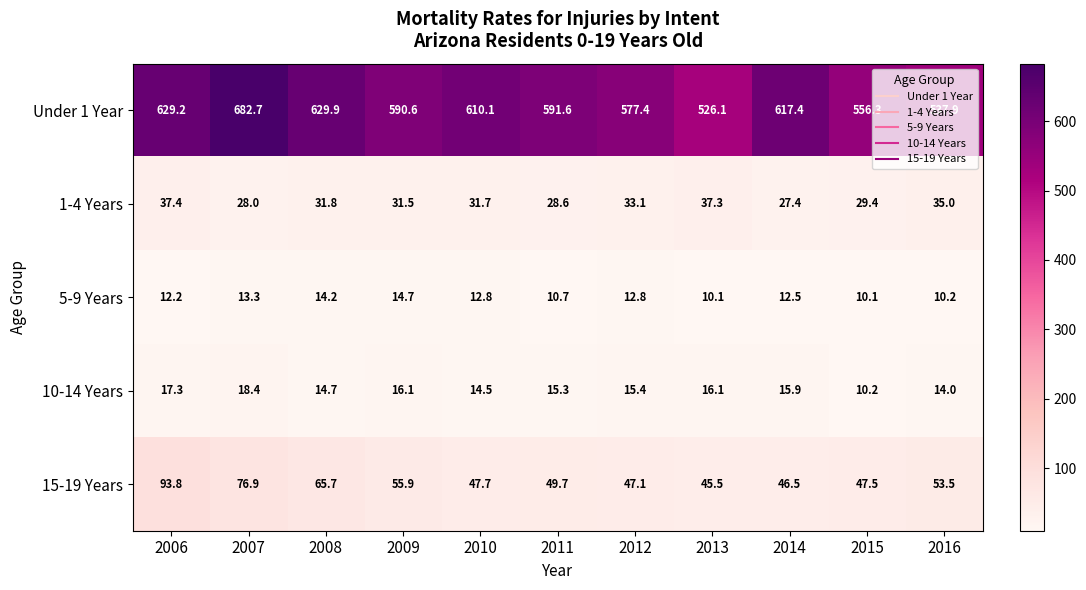

The Under 1 Year series shows 590.6 at 2009. True or false?

True